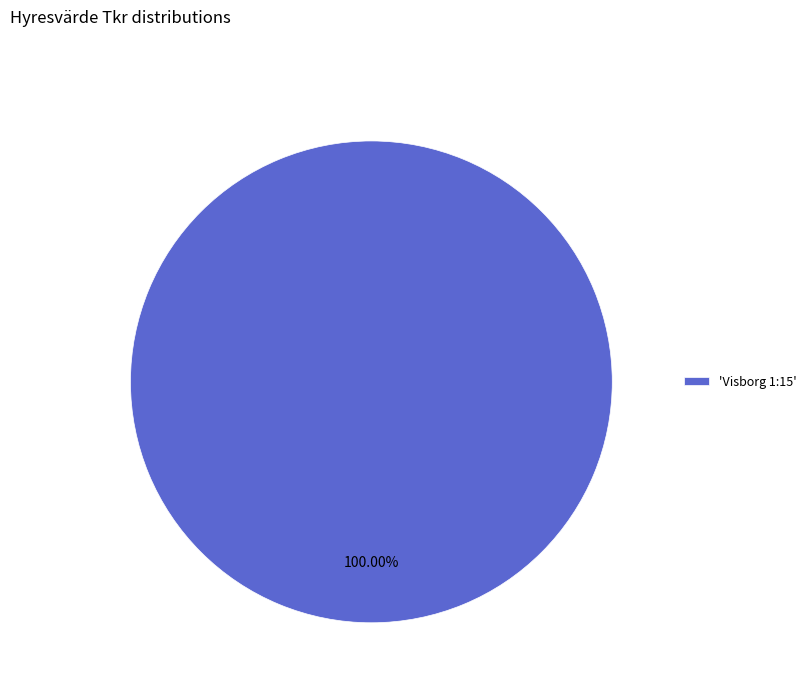

Rank the categories by value from highest to lowest.

'Visborg 1:15'